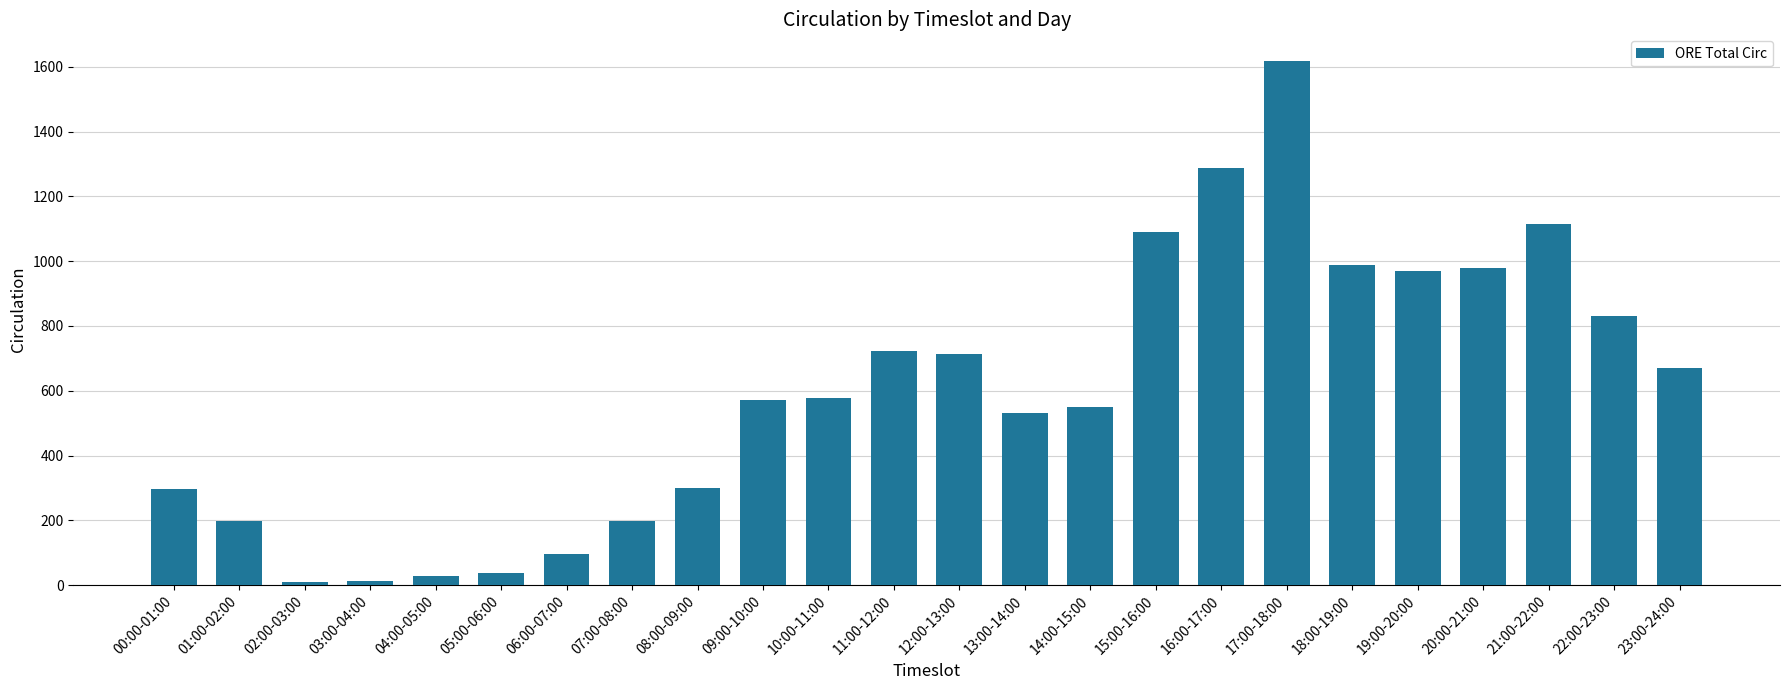

What is the label of the 3rd bar from the right?

21:00-22:00